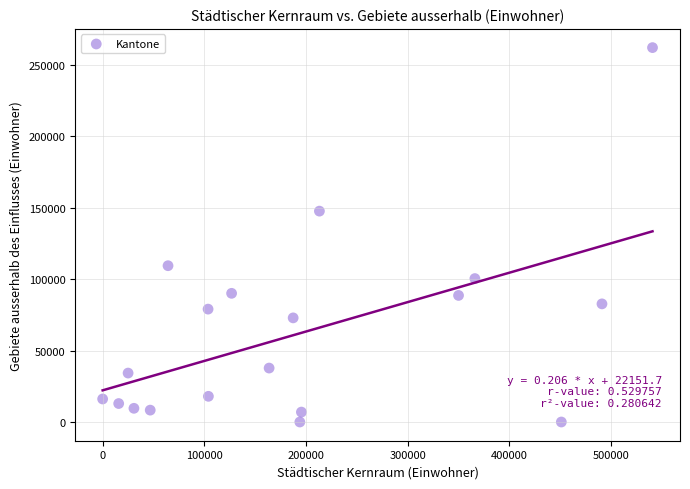

What is the range of Y values (max minus min)?

261871